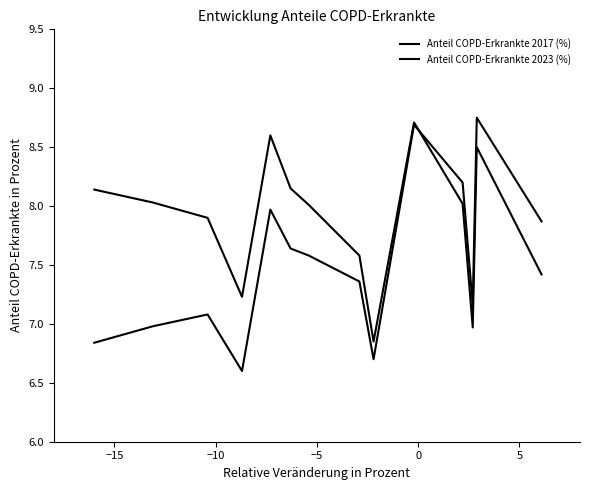

Reading left to right, list all the values displayed in this chart.

Anteil COPD-Erkrankte 2017 (%): 8.1	8.0	7.9	7.2	8.6	8.2	8.0	7.6	6.8	8.7	8.0	7.0	8.5	7.4
Anteil COPD-Erkrankte 2023 (%): 6.8	7.0	7.1	6.6	8.0	7.6	7.6	7.4	6.7	8.7	8.2	7.2	8.8	7.9